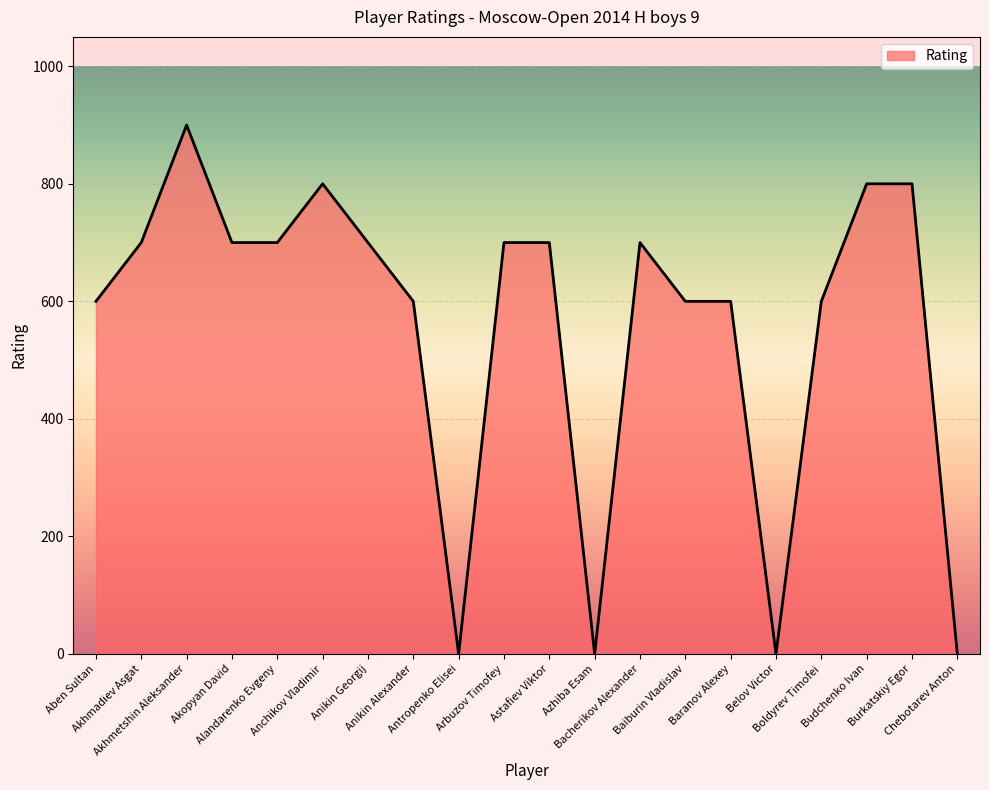

The chart shows a value of 274 at Burkatskiy Egor. True or false?

False